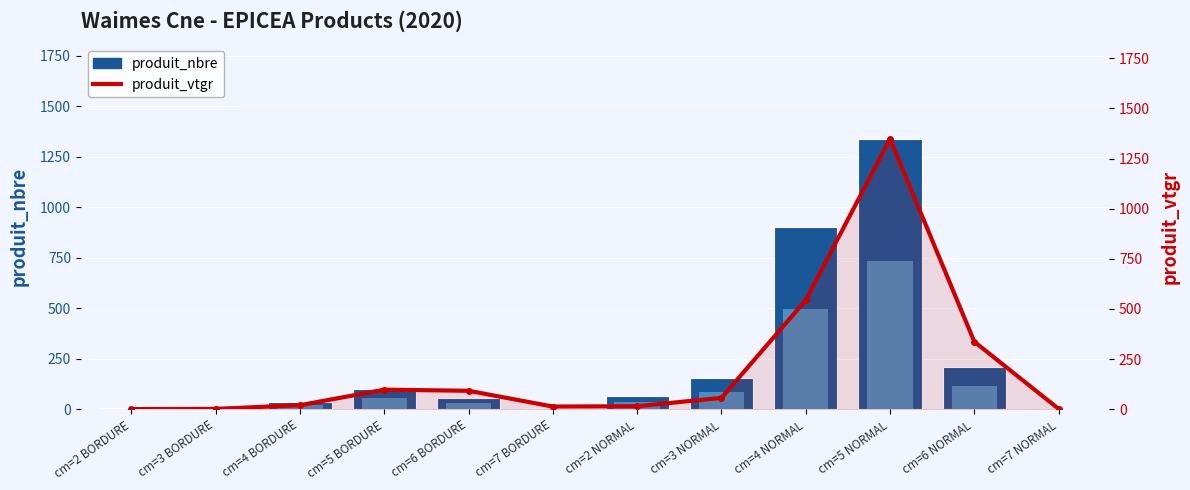

Rank the categories by produit_vtgr value from highest to lowest.

cm=5 NORMAL, cm=4 NORMAL, cm=6 NORMAL, cm=5 BORDURE, cm=6 BORDURE, cm=3 NORMAL, cm=4 BORDURE, cm=2 NORMAL, cm=7 BORDURE, cm=7 NORMAL, cm=3 BORDURE, cm=2 BORDURE